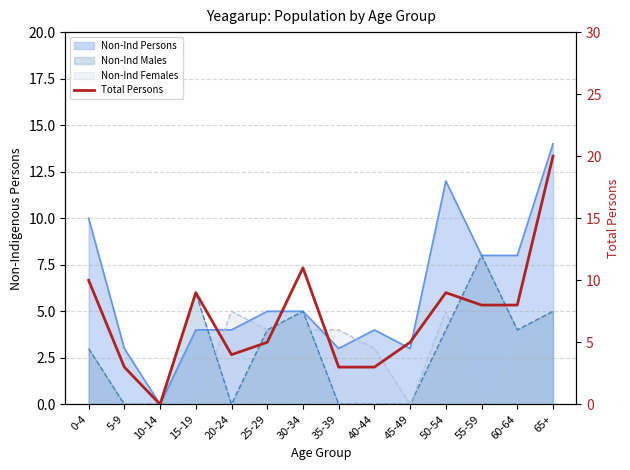

What is the difference between the second highest and second lowest values?

8